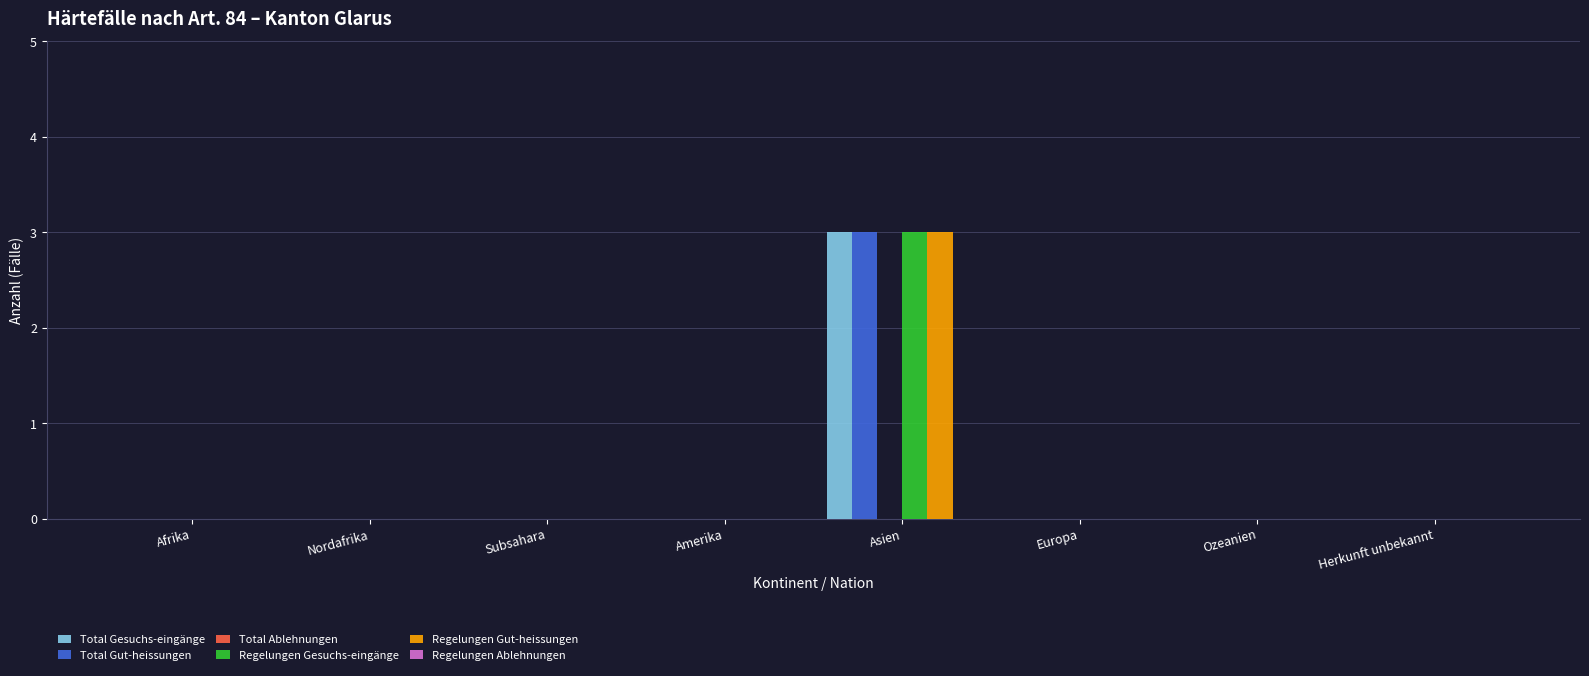

What is the highest value of the Total Gut-heissungen series?

3